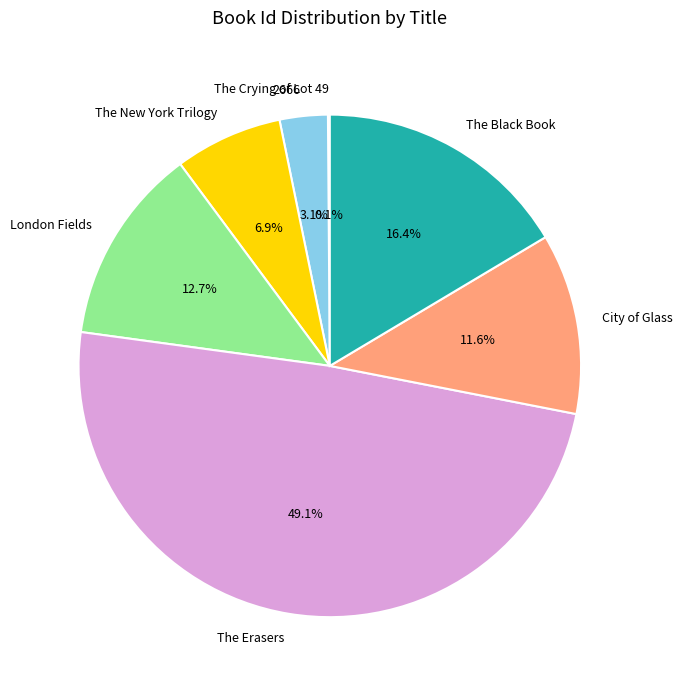

The London Fields slice represents 13% of the pie. True or false?

True